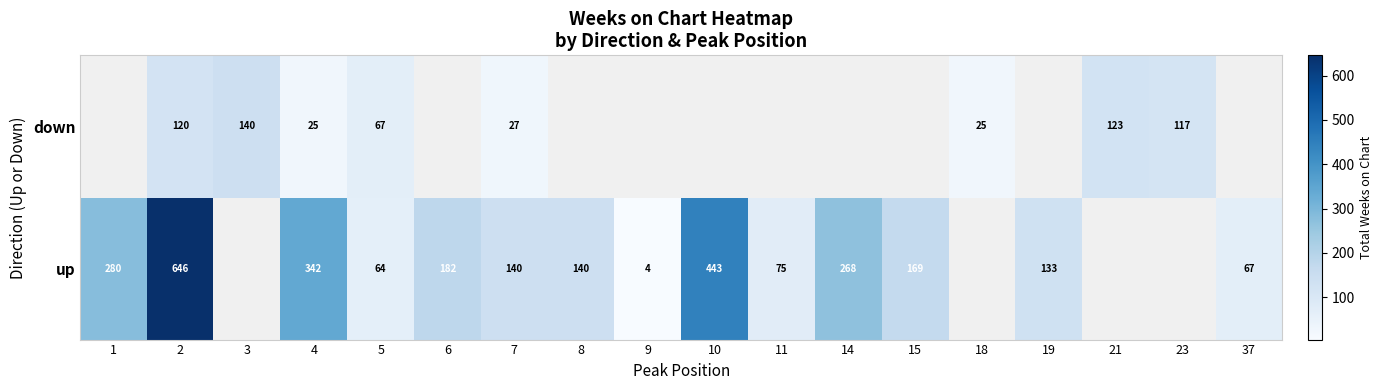

How many categories are shown in the chart?

18